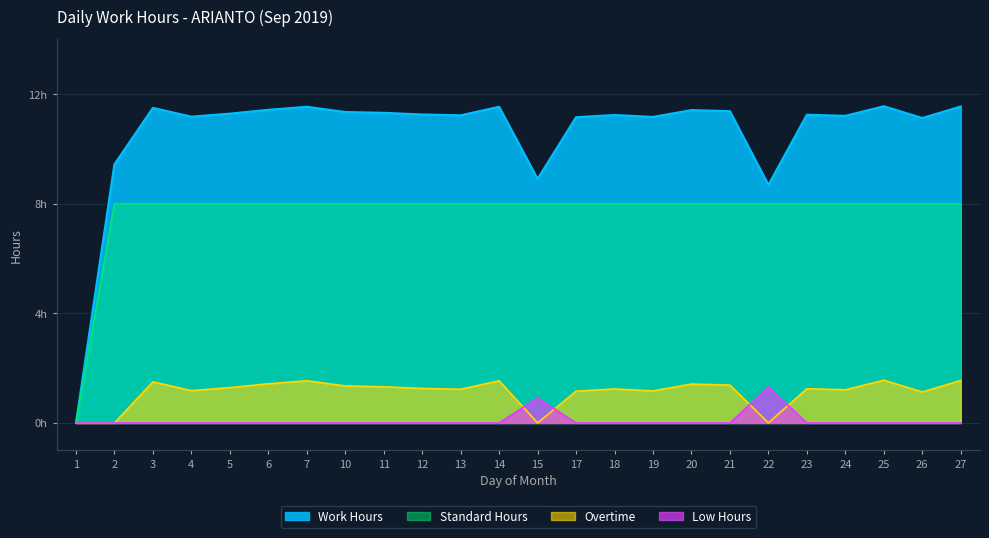

True or false: Low Hours and Overtime intersect in this chart.

True